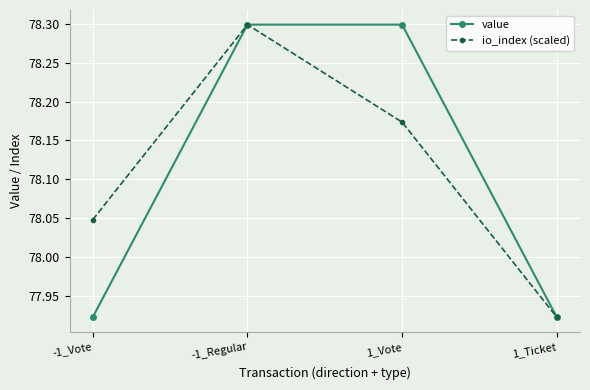

True or false: io_index (scaled) has more than 0 interior local peaks.

True